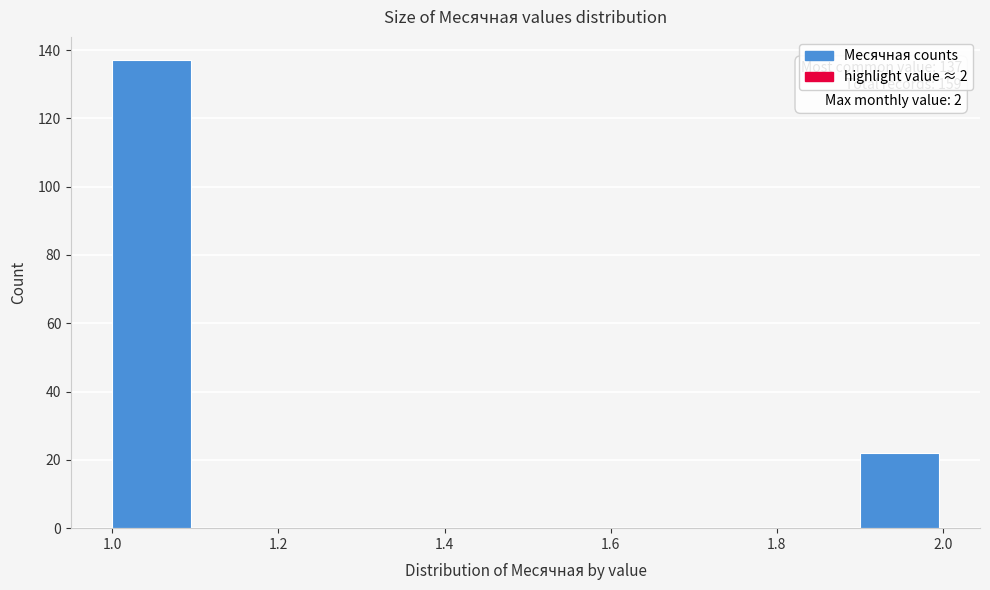

Over which range of the x-axis is the bar tallest?

1.0 to 1.1